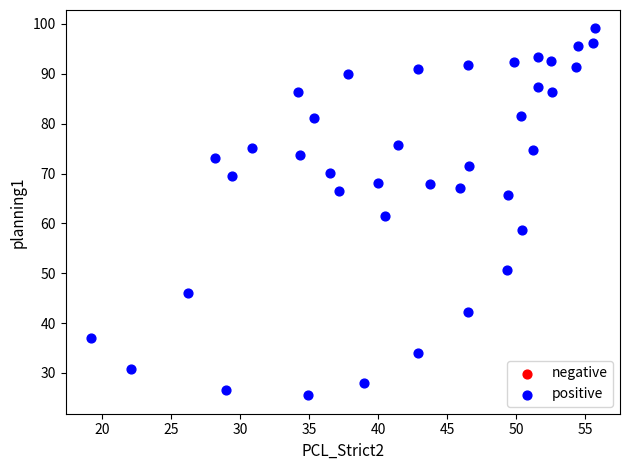

What is the range of X values (max minus min)?

36.5